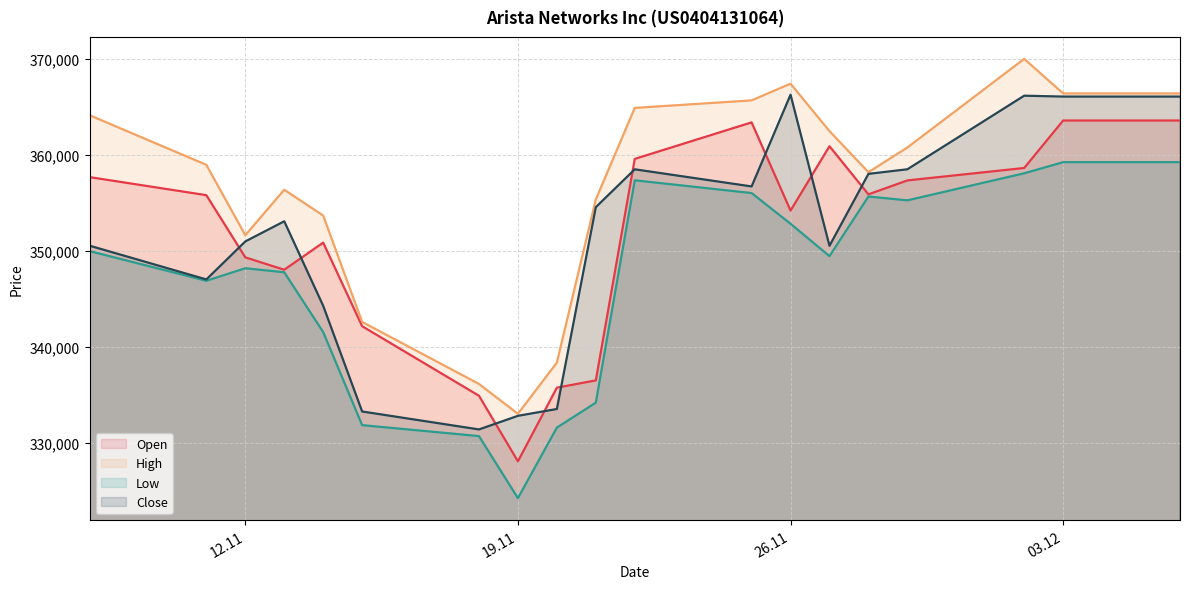

Which series has the widest spread of values?

High